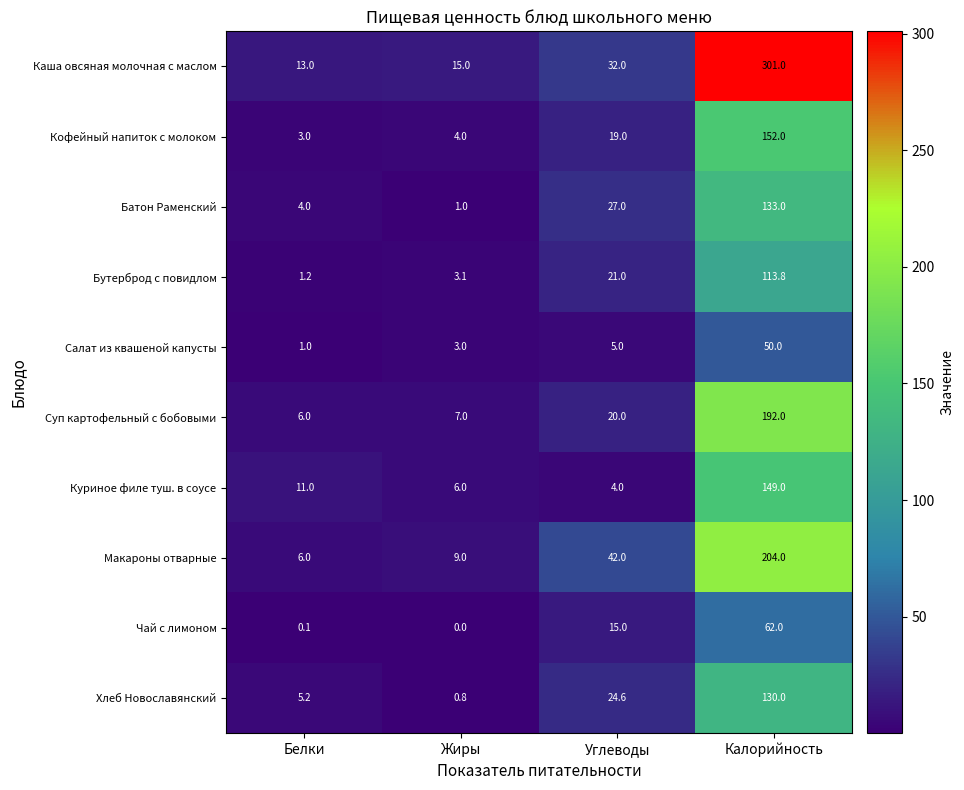

What is the sum of the Кофейный напиток с молоком values at Углеводы and Белки?

22.0